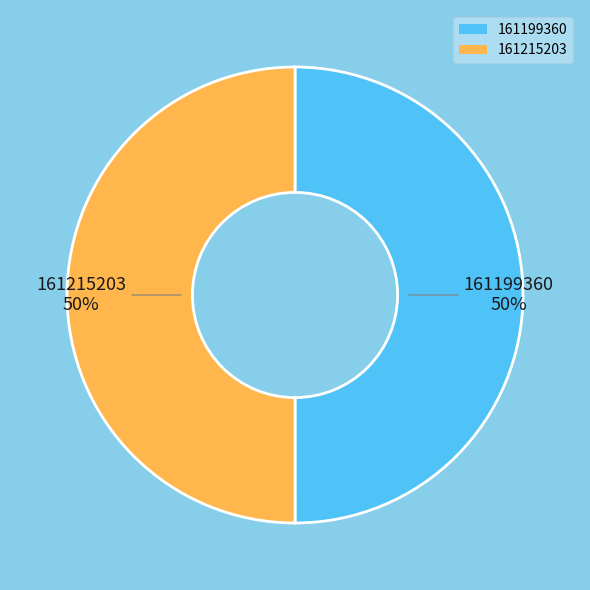

Combined, do 161199360 and 161215203 account for over 50%?

Yes